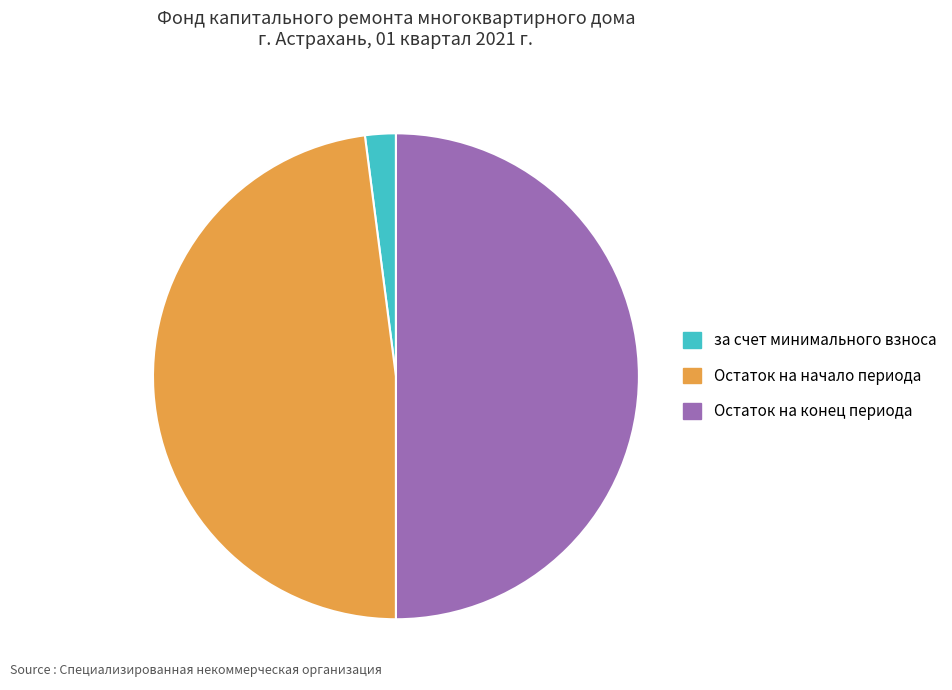

Is Остаток на начало периода the majority of the pie?

No